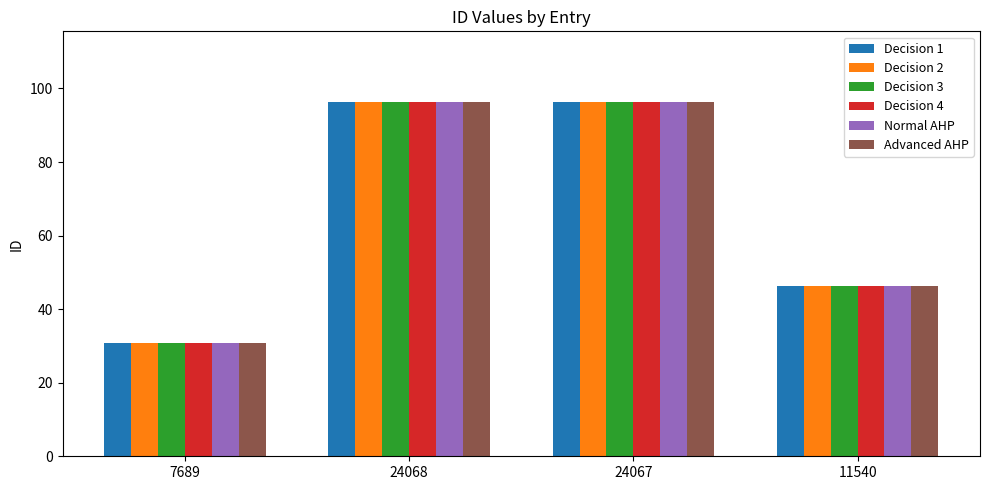

What is the total value across all series at 11540?

277.0